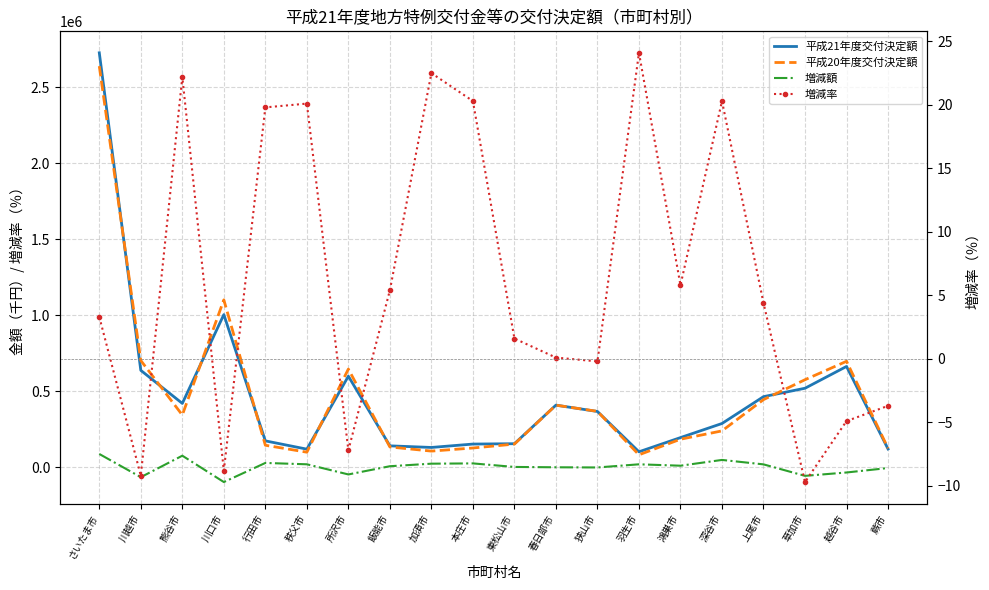

How many negative values does the 増減額 series have?

7